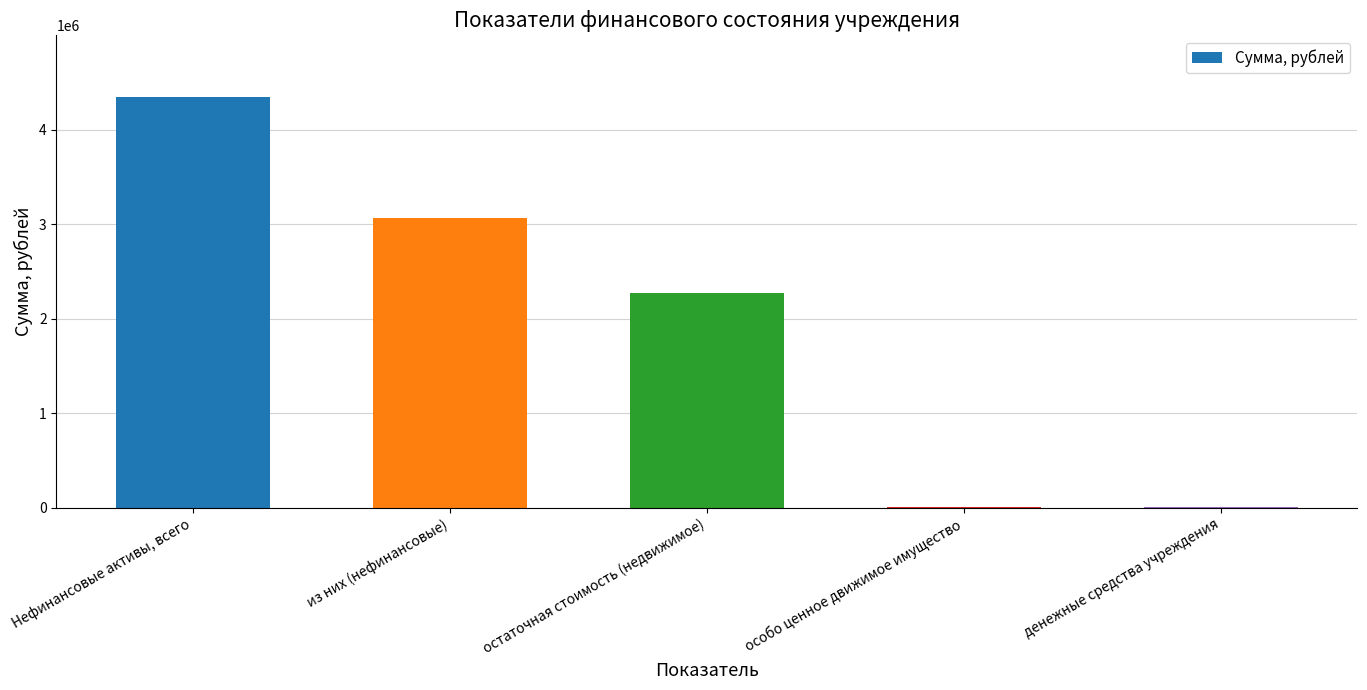

The chart shows a value of 5425.0 at особо ценное движимое имущество. True or false?

True